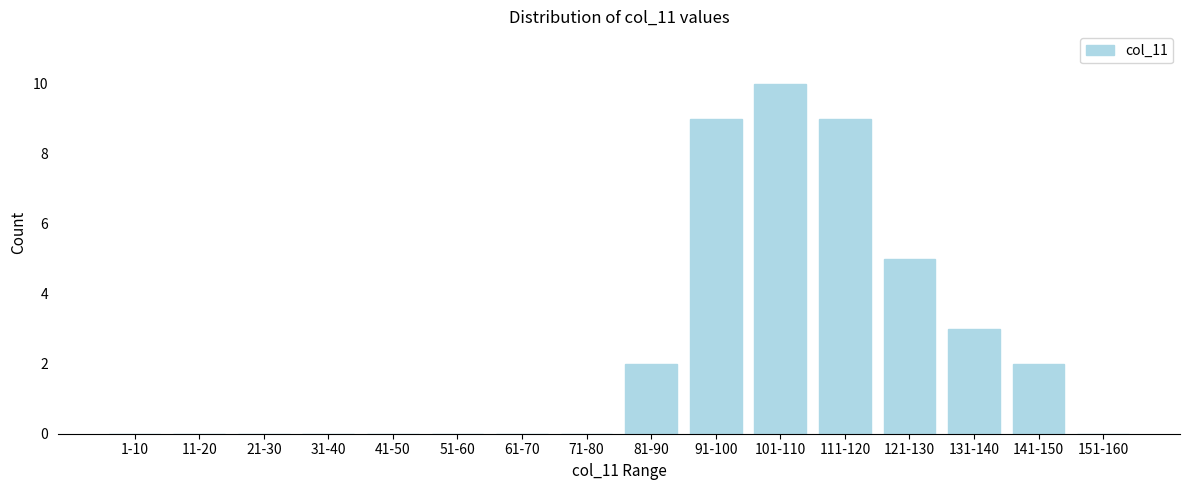

Reading left to right, what are all the values shown in this chart?

1-10=0	11-20=0	21-30=0	31-40=0	41-50=0	51-60=0	61-70=0	71-80=0	81-90=2	91-100=9	101-110=10	111-120=9	121-130=5	131-140=3	141-150=2	151-160=0